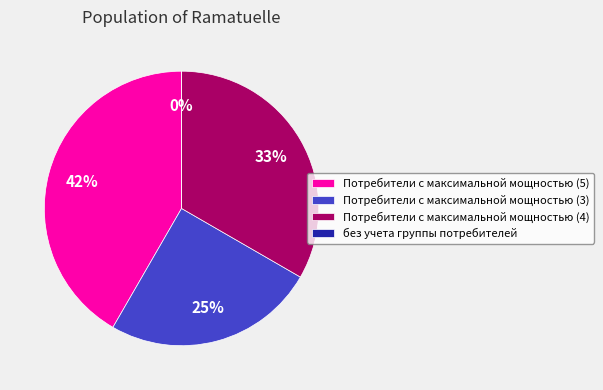

What percentage is the Потребители с максимальной мощностью (4) slice, to the nearest percent?

33%